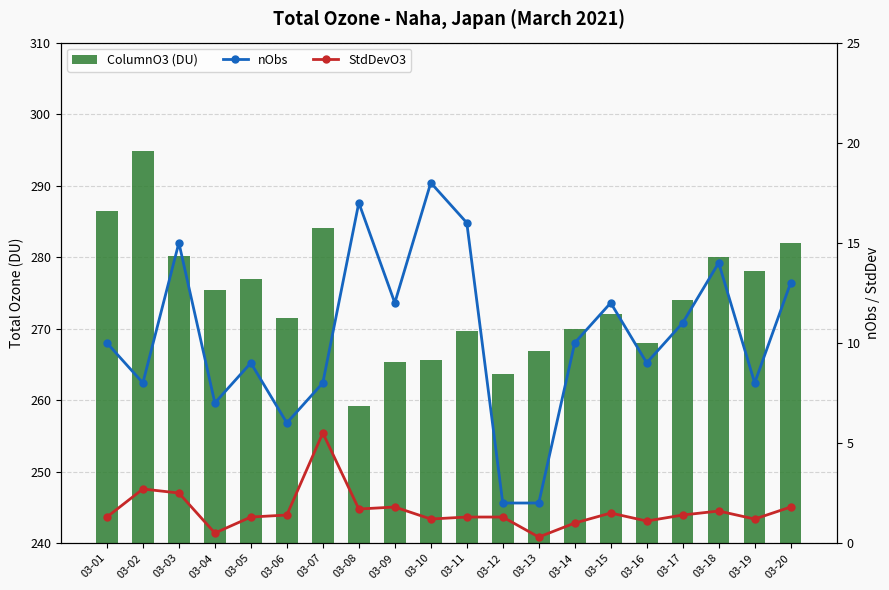

What is the minimum value for ColumnO3 (DU)?

259.2